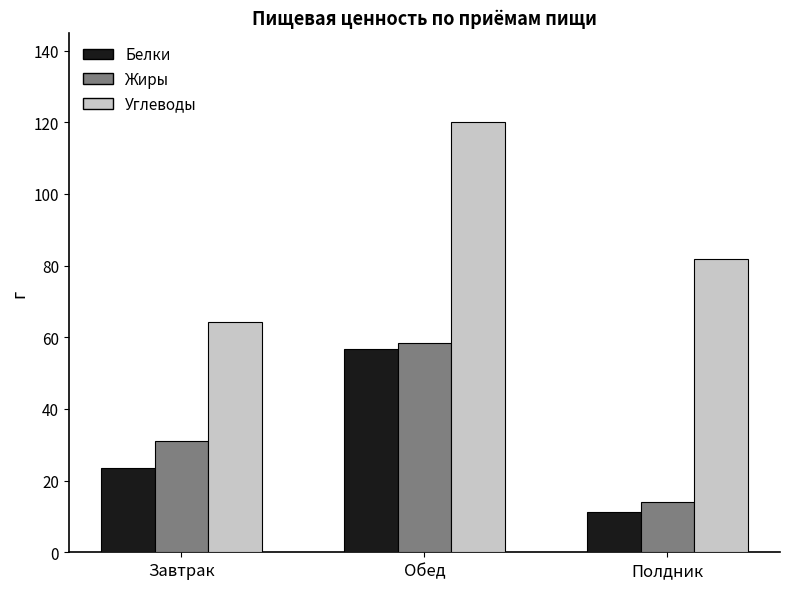

Read the Белки value at Завтрак.

23.6